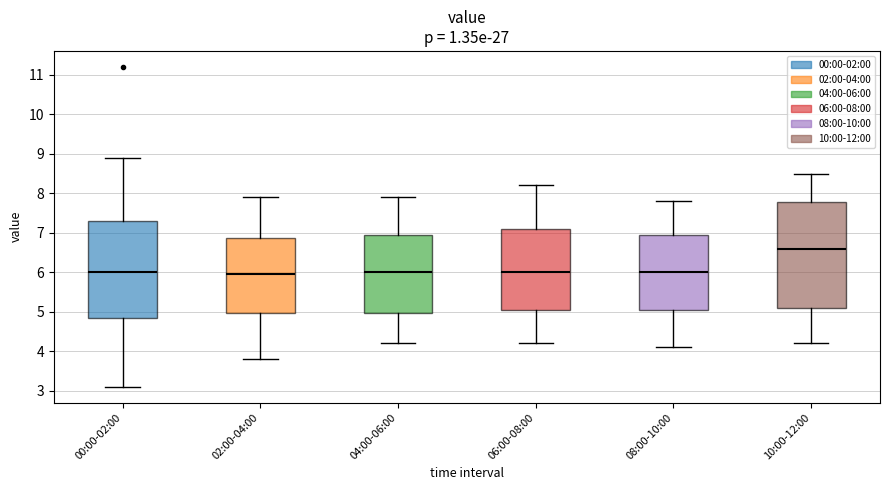

Where does the upper whisker of the box for 08:00-10:00 end on the y-axis? The values are not printed on the chart, so give them approximately, as read against the axis.

7.8